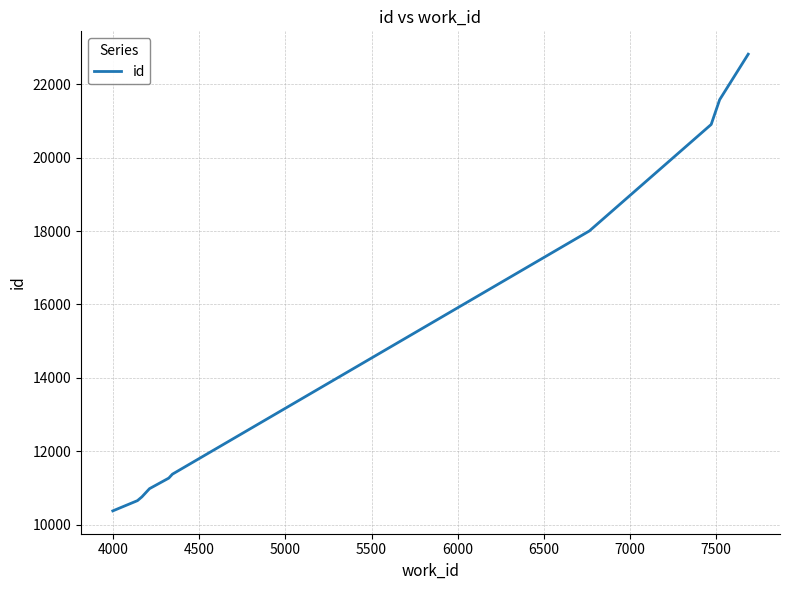

What is the greatest value displayed?

22816